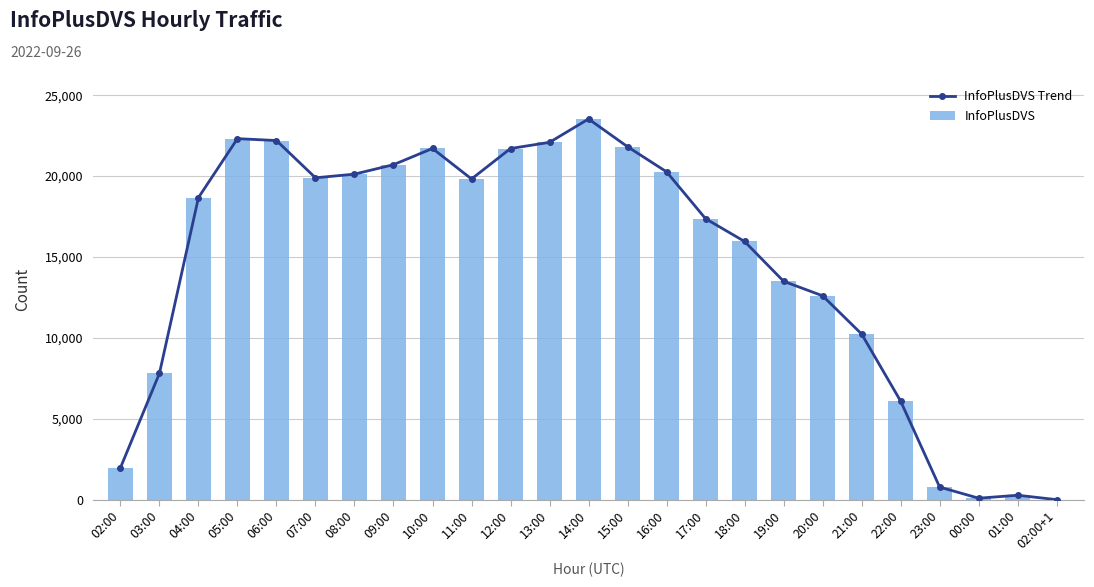

What is the label of the 13th bar from the right?

14:00